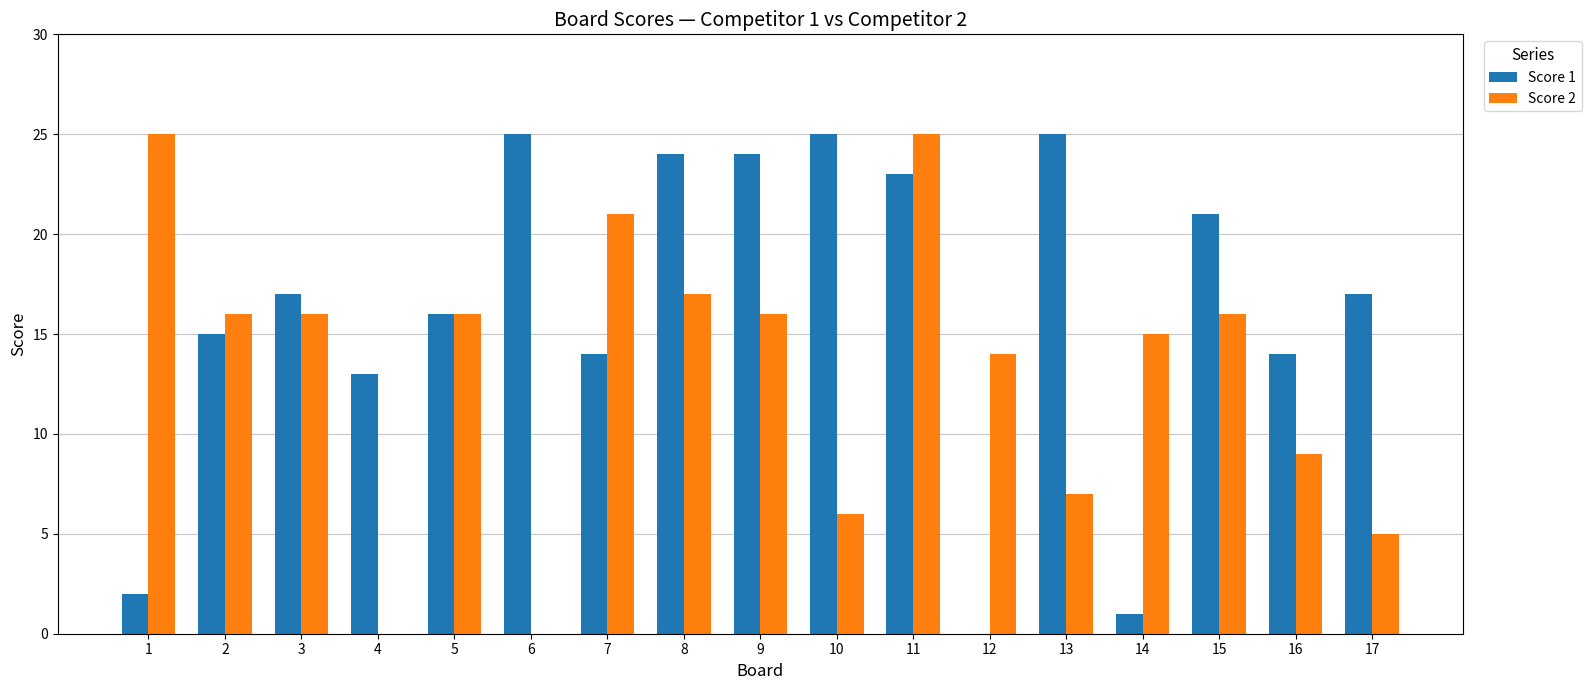

What is the highest value of the Score 2 series?

25